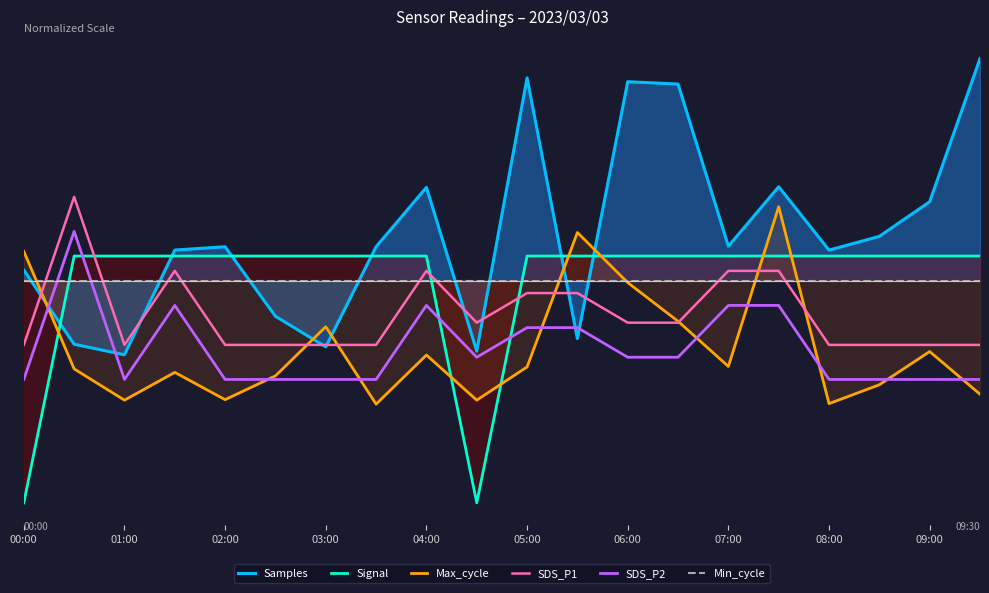

What is the average value of the SDS_P1 series?

-0.7